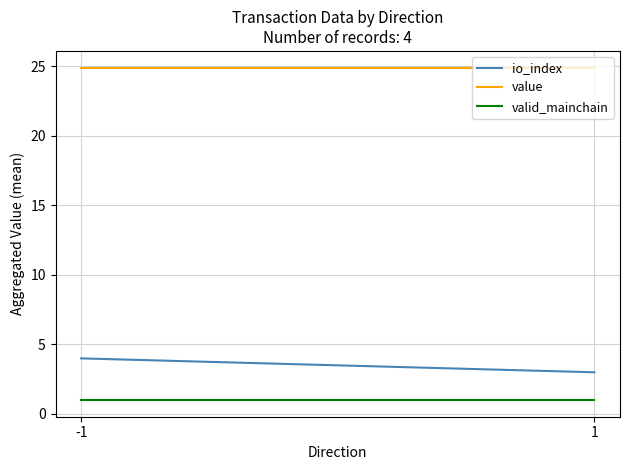

True or false: io_index has a value of 1.7 at -1.

False